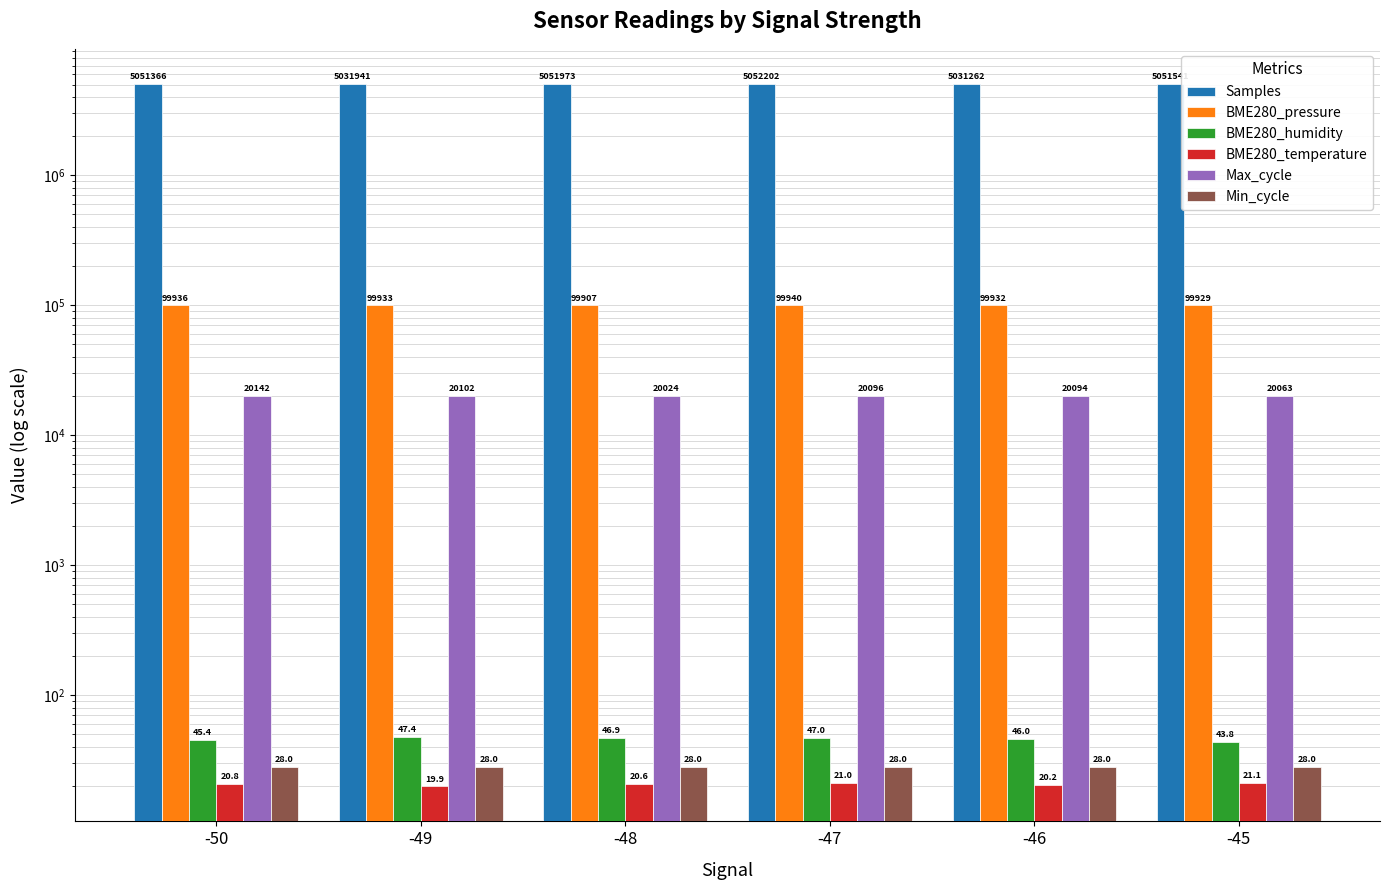

What is the difference between the highest and lowest values at -49?

5031921.2